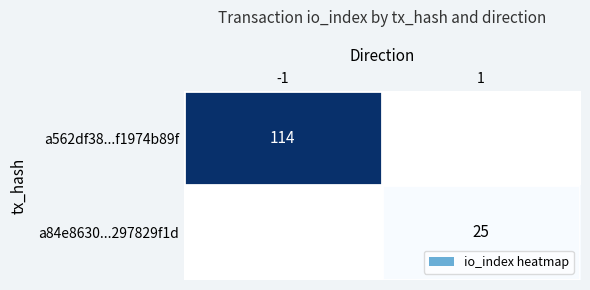

The a562df38...f1974b89f series shows 169 at -1. True or false?

False